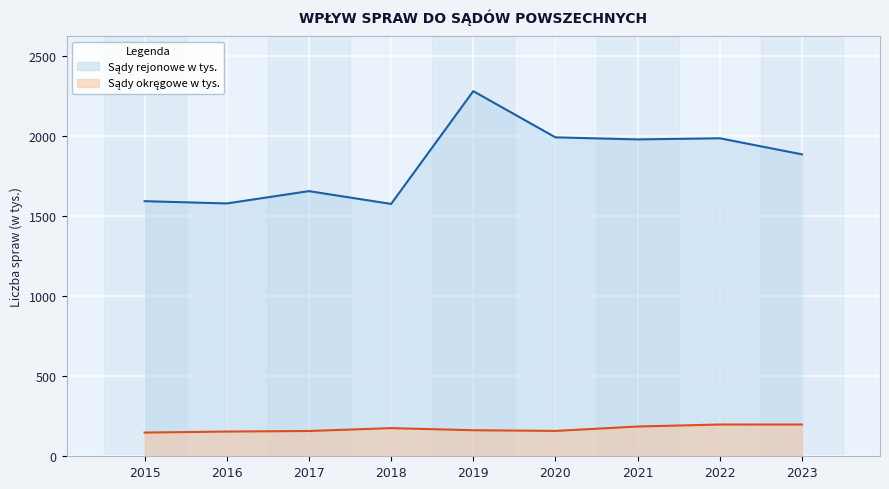

True or false: Sądy okręgowe w tys. and Sądy rejonowe w tys. cross at least once.

False